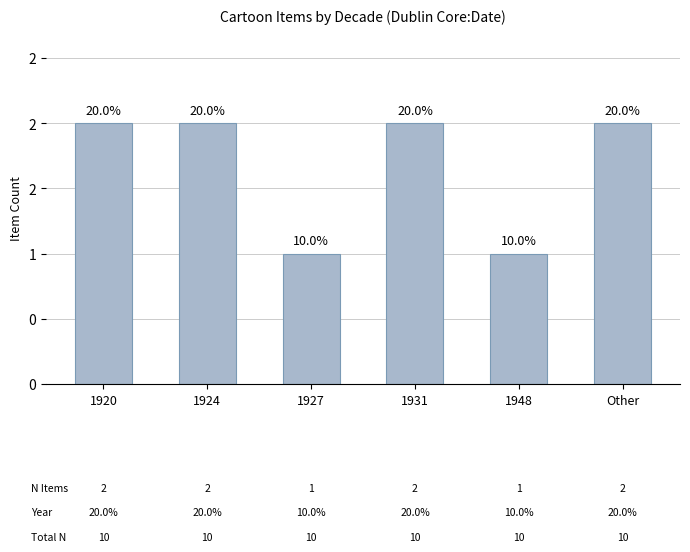

List the labels in order of value, largest first.

1920, 1924, 1931, Other, 1927, 1948